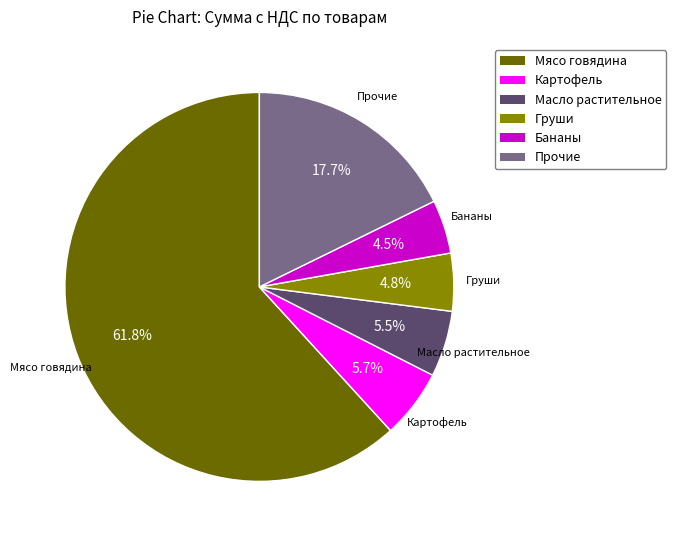

Does any single category account for the majority?

Yes